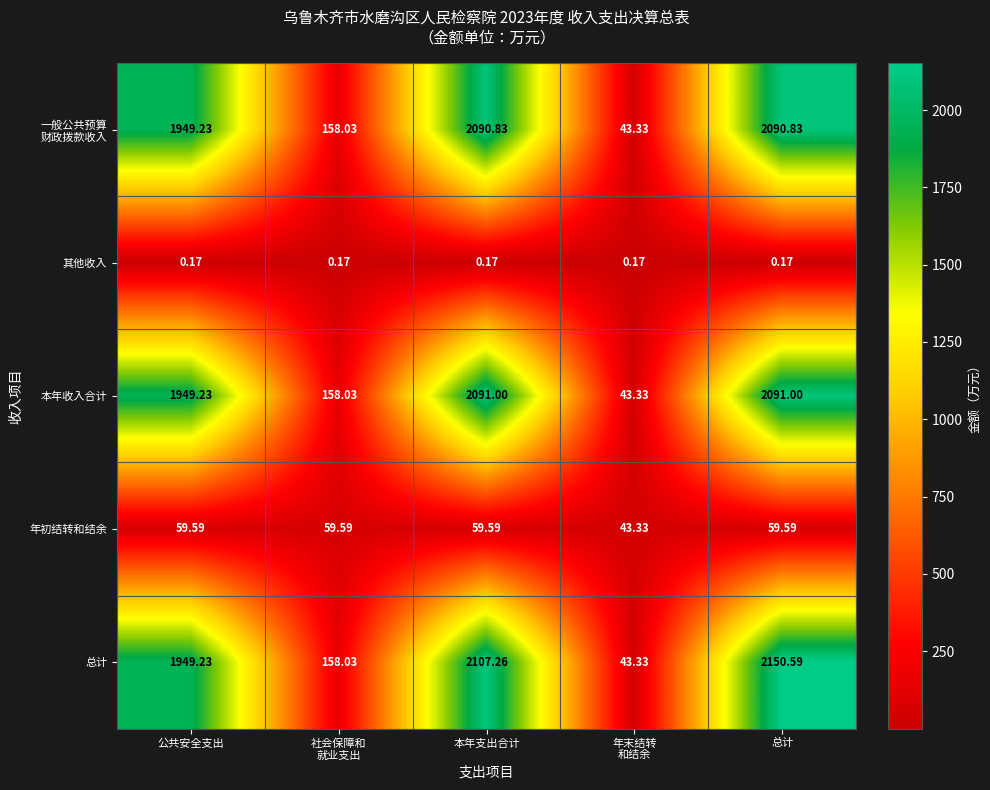

Which series has the largest total across all categories?

总计